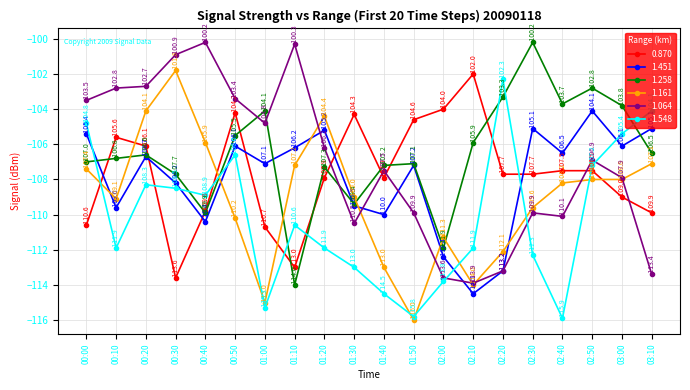

Where is the first local maximum for 1.064?

00:40